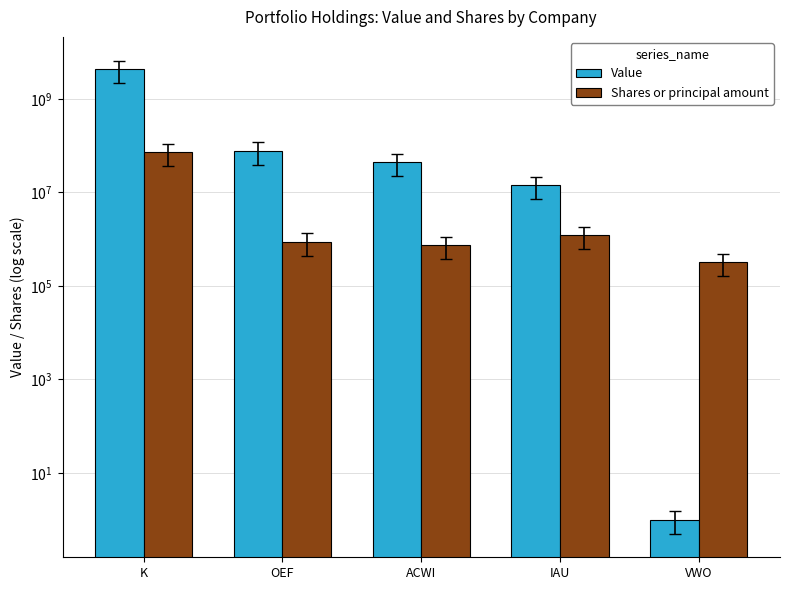

What is the smallest value displayed?

1